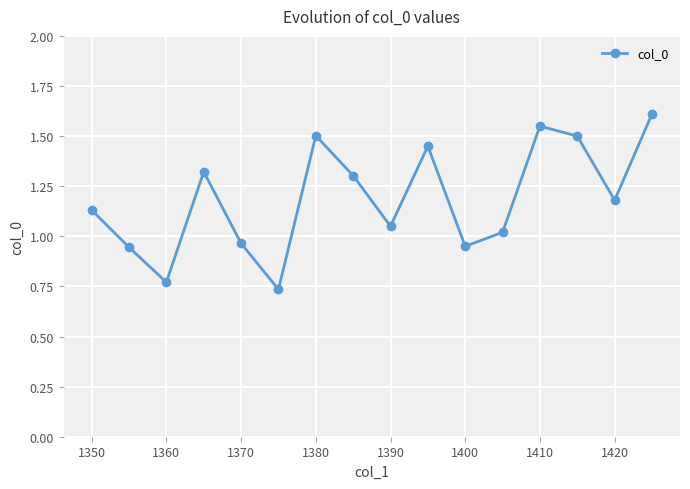

How many points are higher than both their immediate neighbors (excluding endpoints)?

4